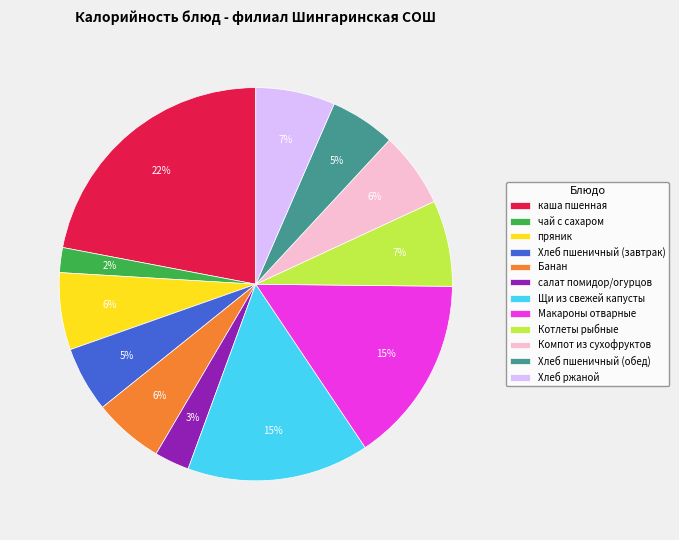

What is the ratio of the value at пряник to the value at Хлеб пшеничный (обед)?

1.2